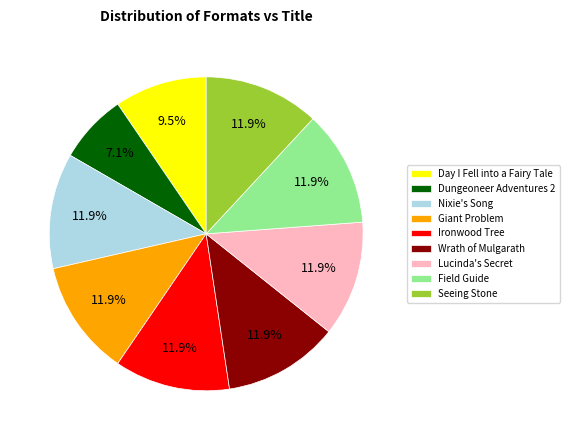

How many slices are in this pie chart?

9